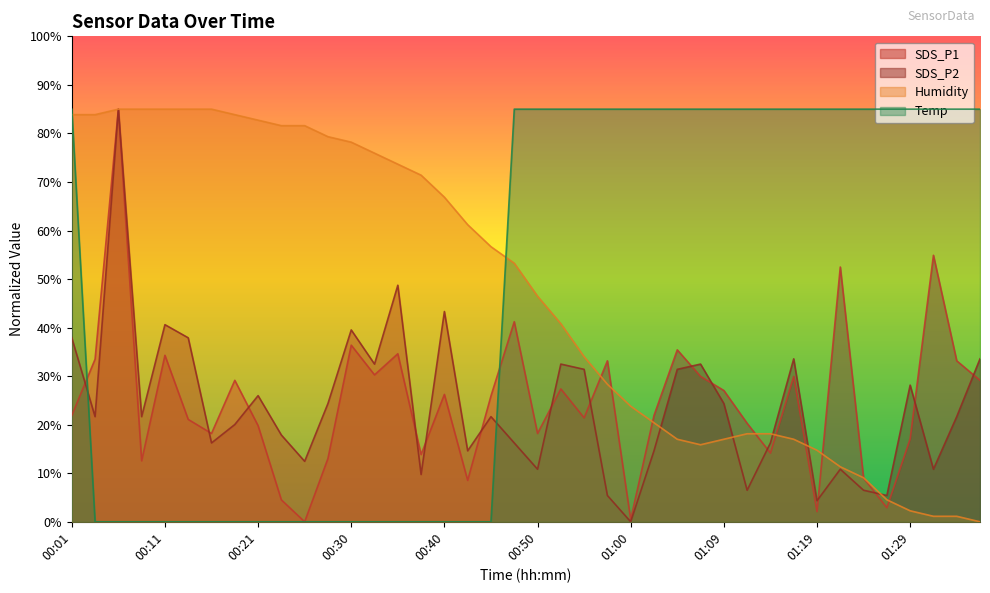

What position from the left is 00:45?

19